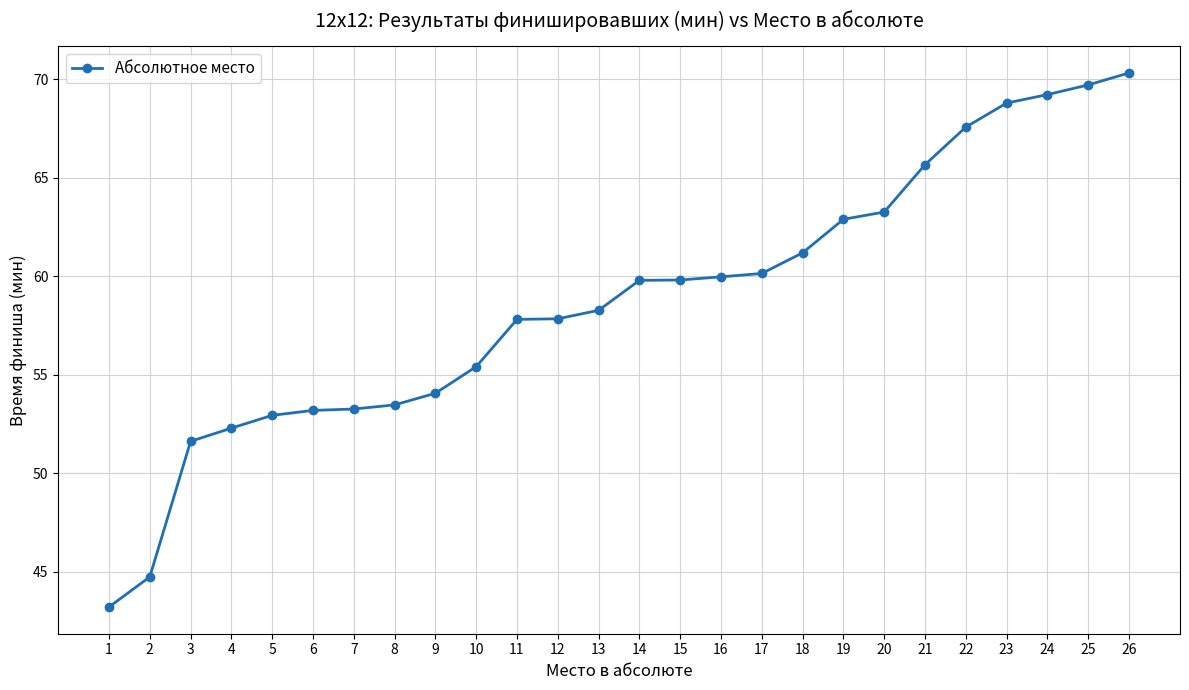

What is the value of the 2nd point from the left?

44.8